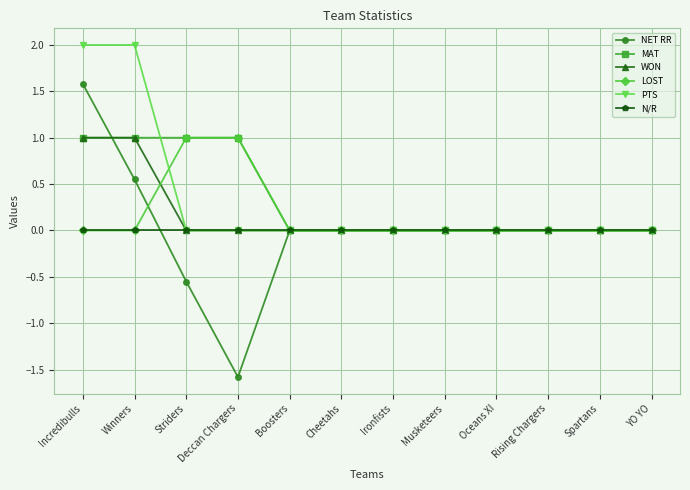

How many data points does each series have?

12